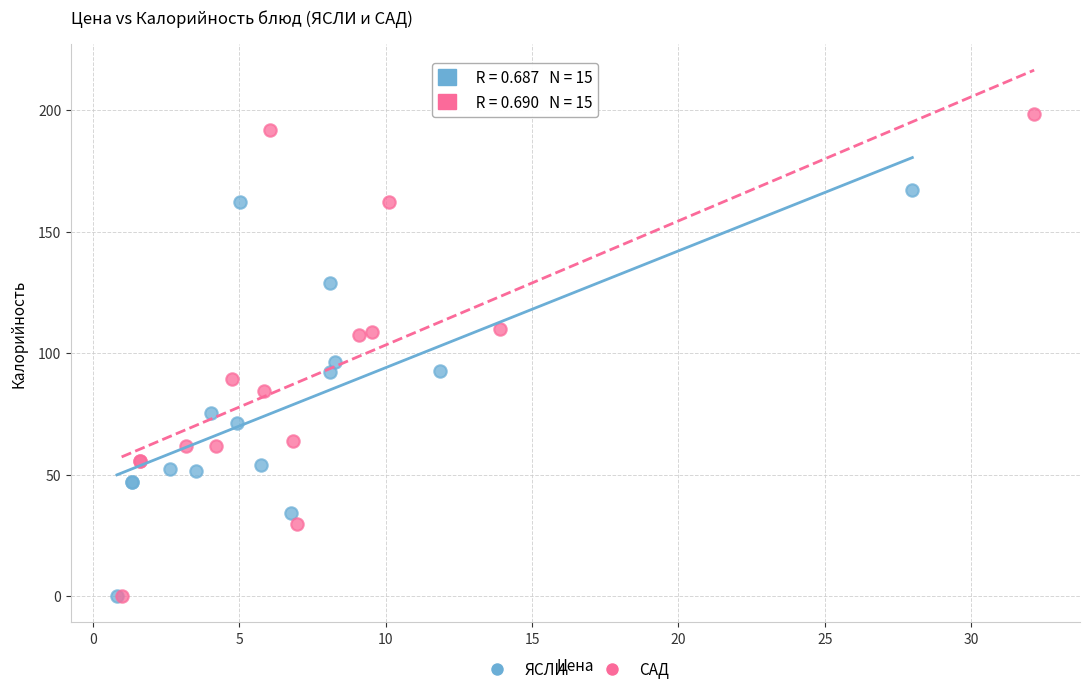

Which series has the largest Y range (max minus min)?

САД